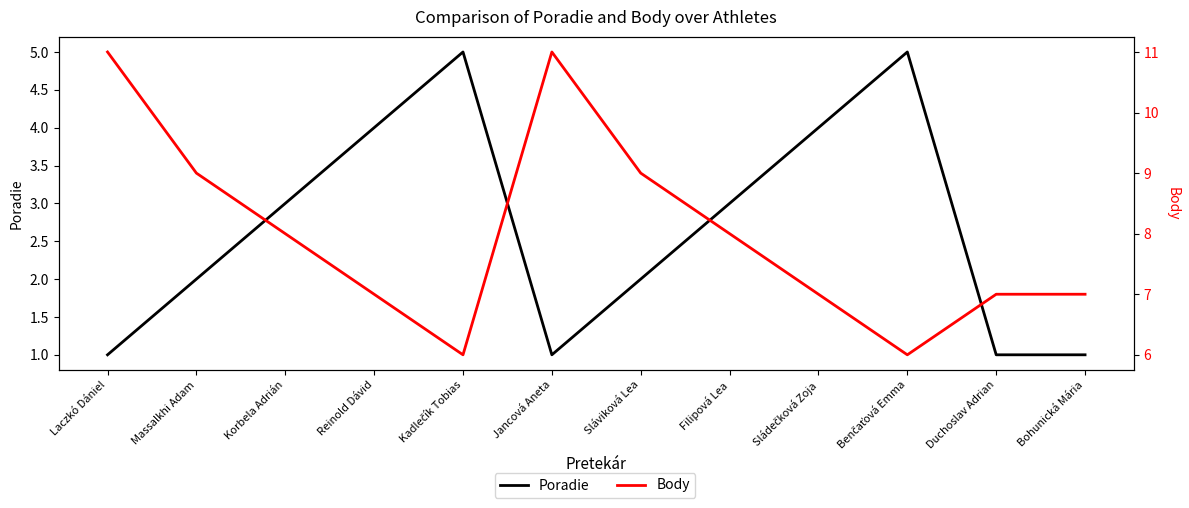

How many distinct data groups are displayed?

2